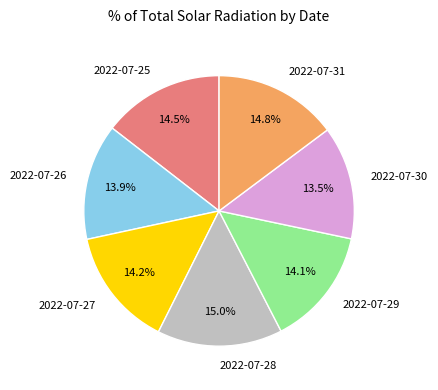

What is the ratio of the value at 2022-07-28 to the value at 2022-07-26?

1.1